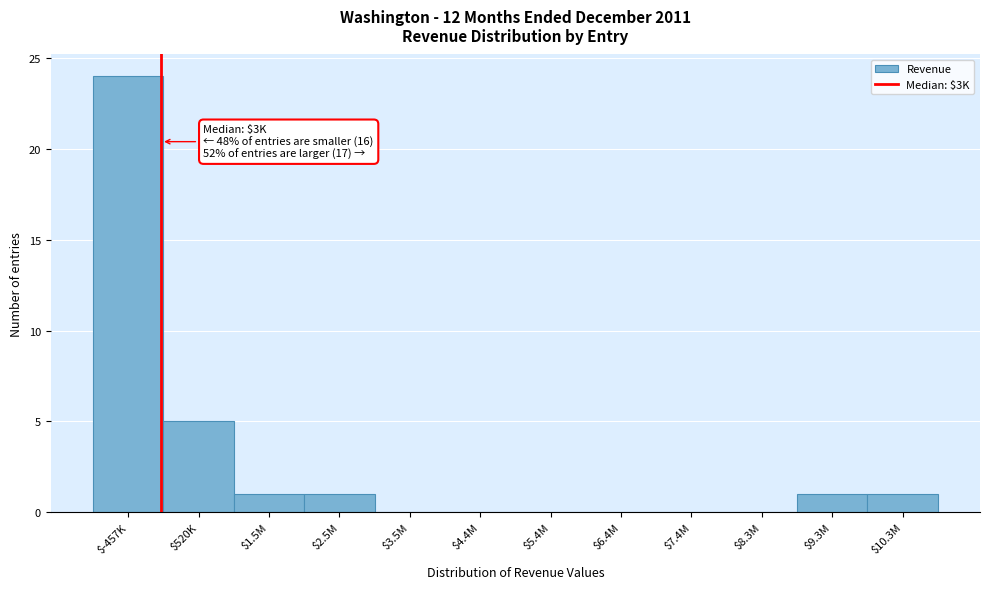

What is the sum of all values?

33